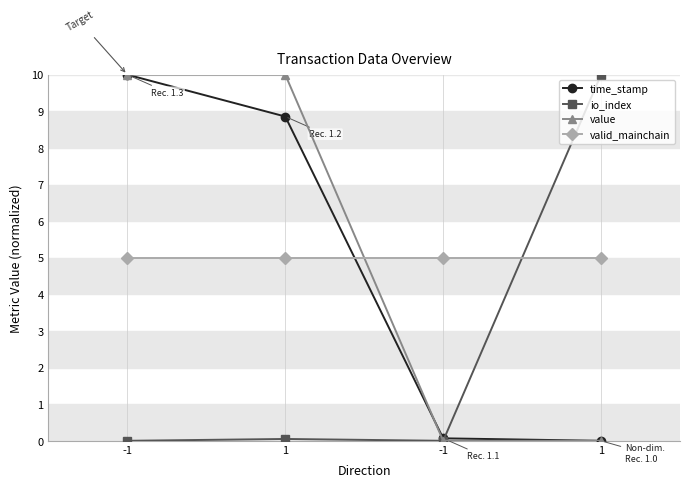

How many data points in time_stamp are less than 8?

2